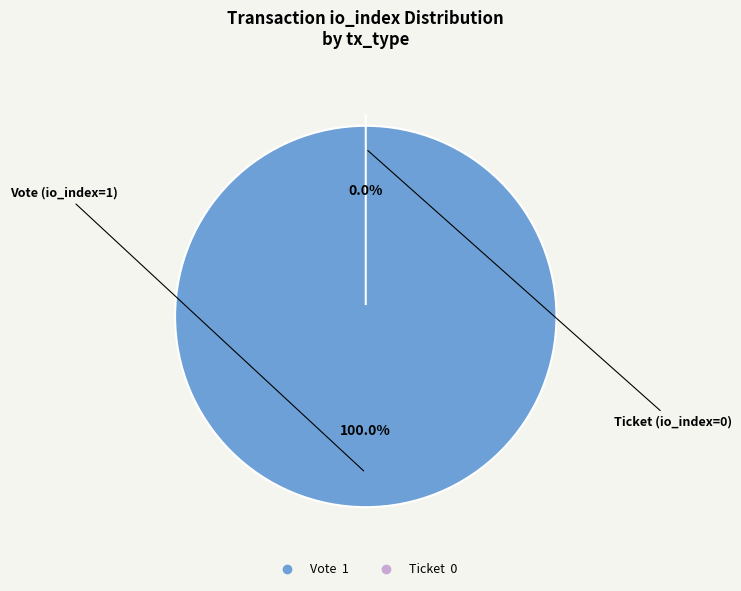

The Vote slice represents 99% of the pie. True or false?

False